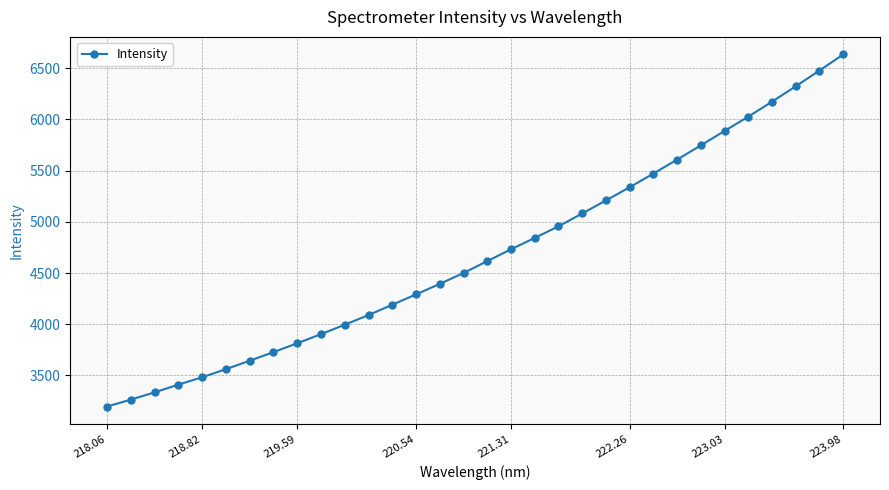

What is the difference between the second highest and second lowest values?

3215.5